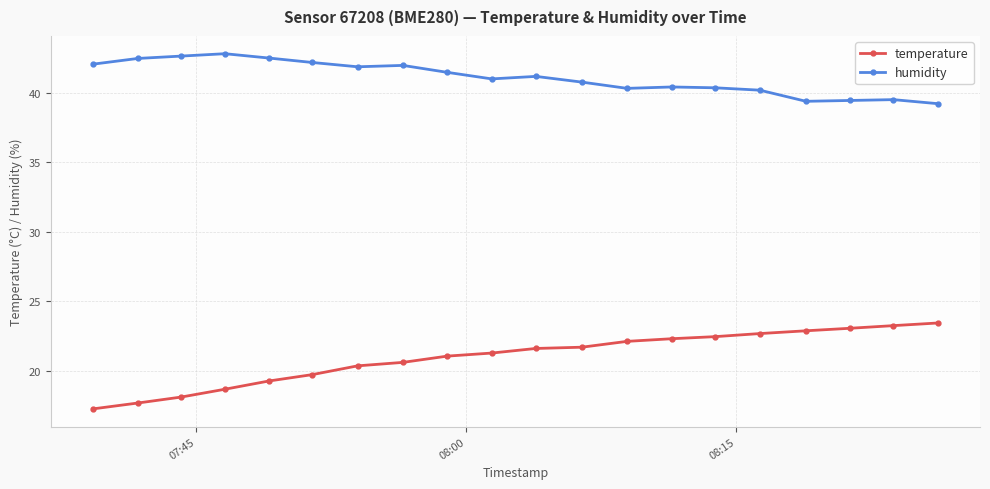

What is the sum of all temperature values?

419.8